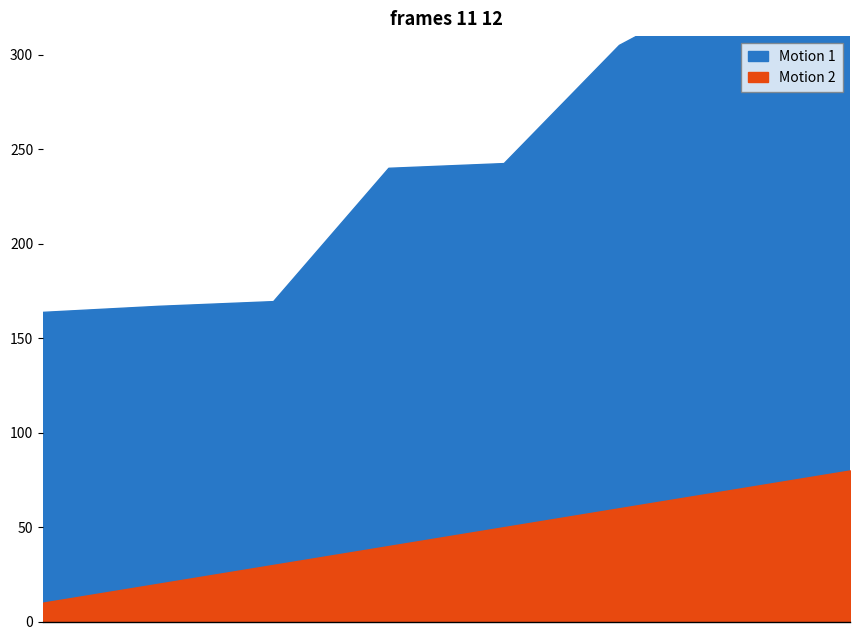

At which category is the sum across all series the highest?

8